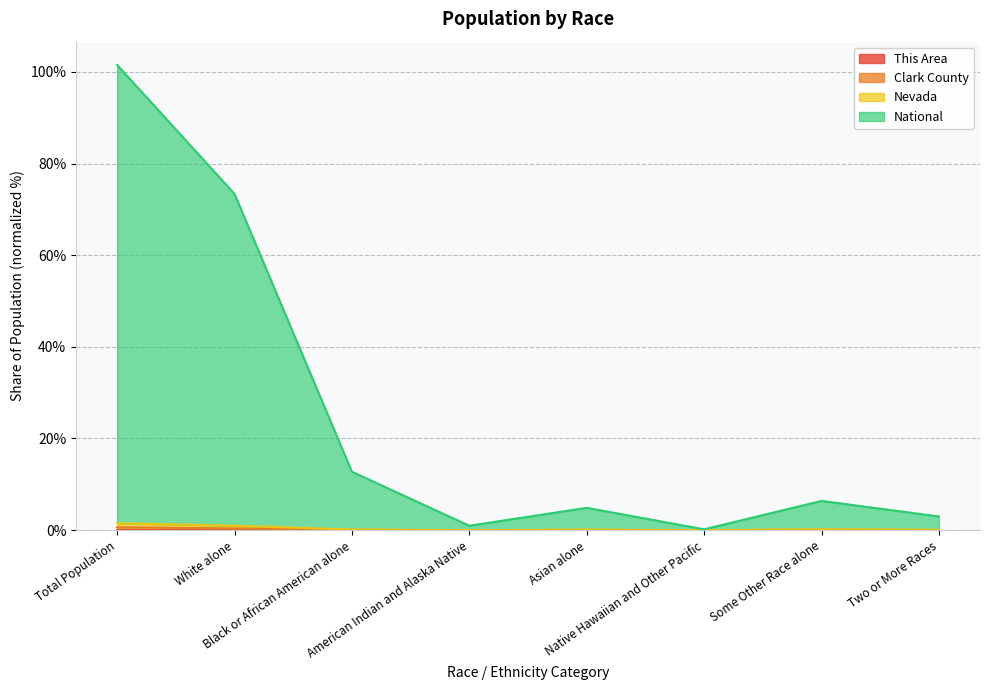

Is the value of National at Total Population greater than the value of This Area at Two or More Races?

Yes